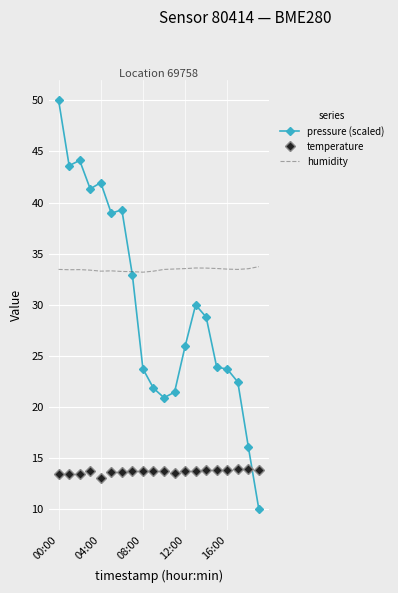

What is the lowest value of the temperature series?

13.1